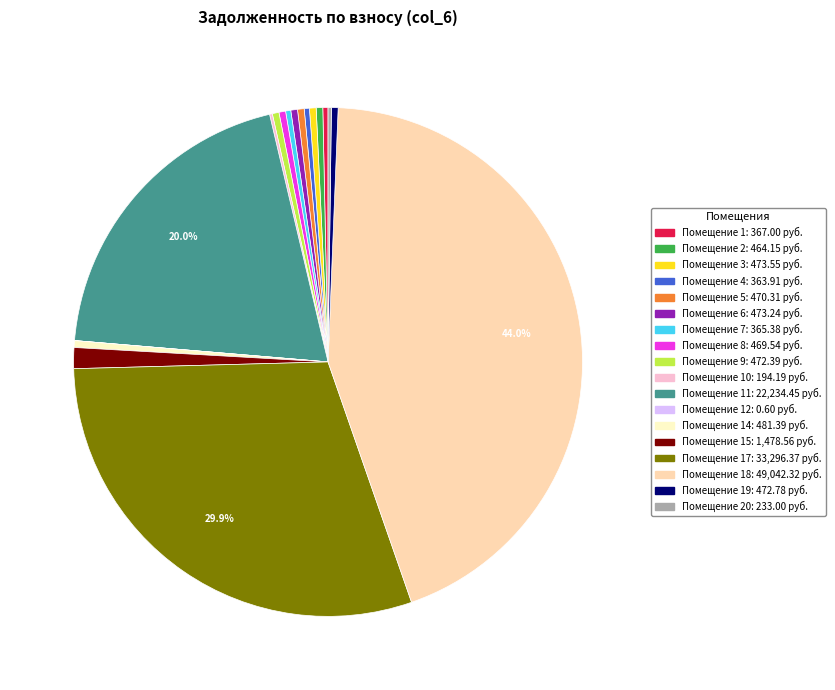

Does any single category account for the majority?

No